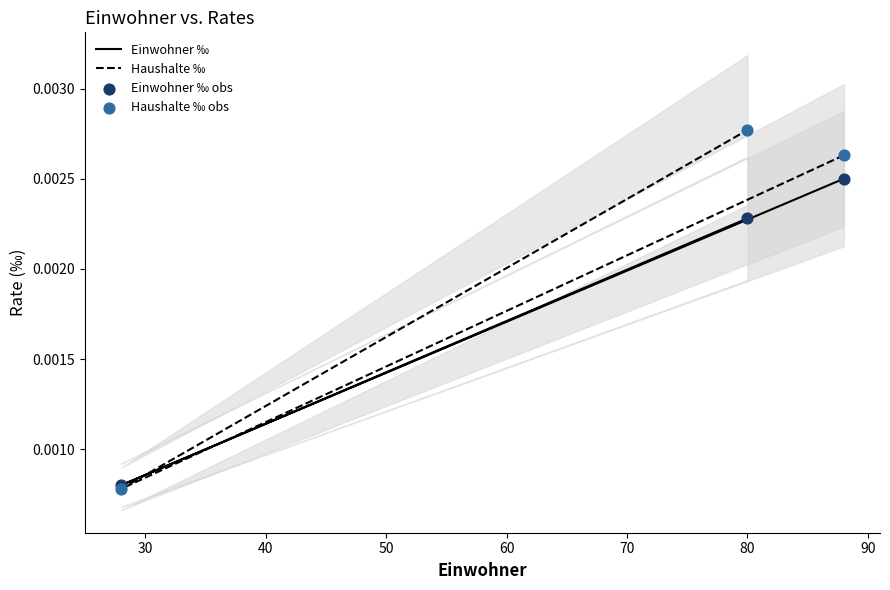

At how many categories does at least one series exceed 0?

3